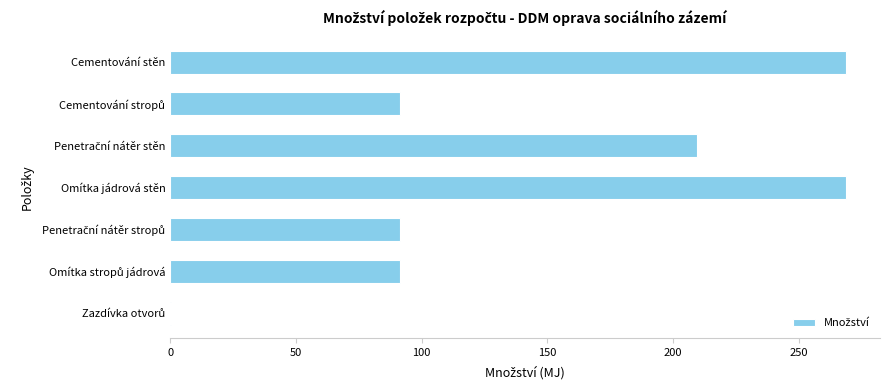

What is the maximum value shown in the chart?

268.8